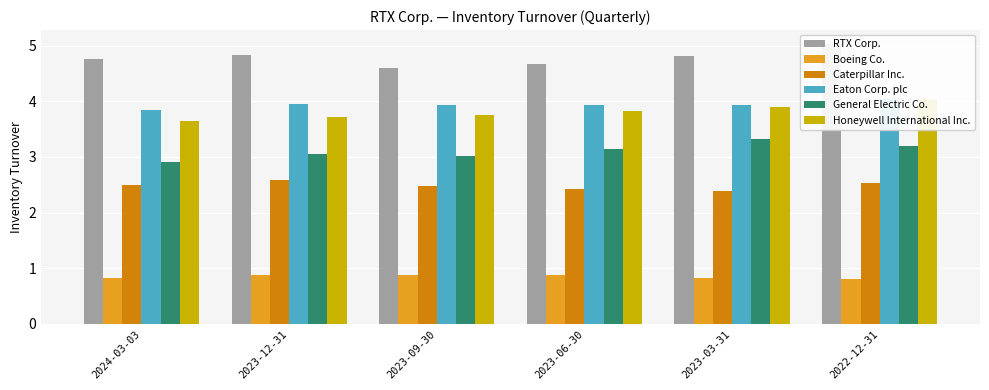

What are all the series names shown in the legend?

RTX Corp., Boeing Co., Caterpillar Inc., Eaton Corp. plc, General Electric Co., Honeywell International Inc.